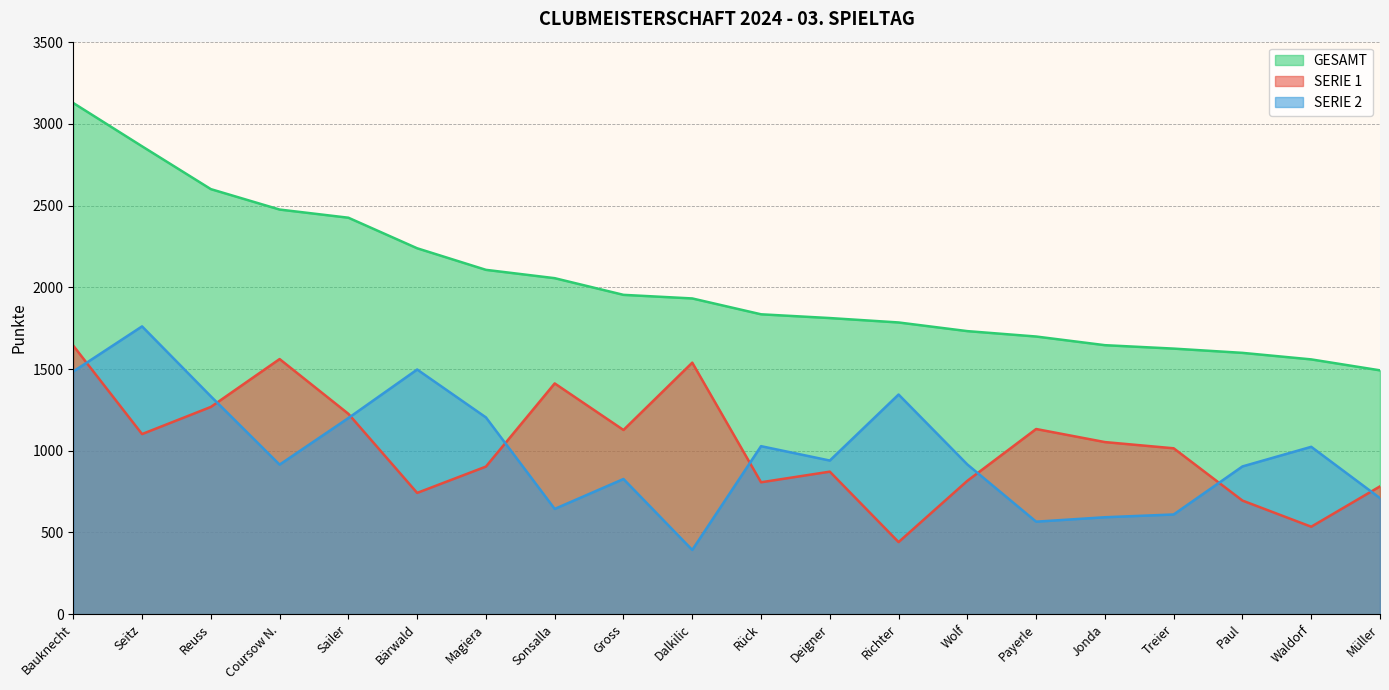

How many lines are shown in the chart?

3